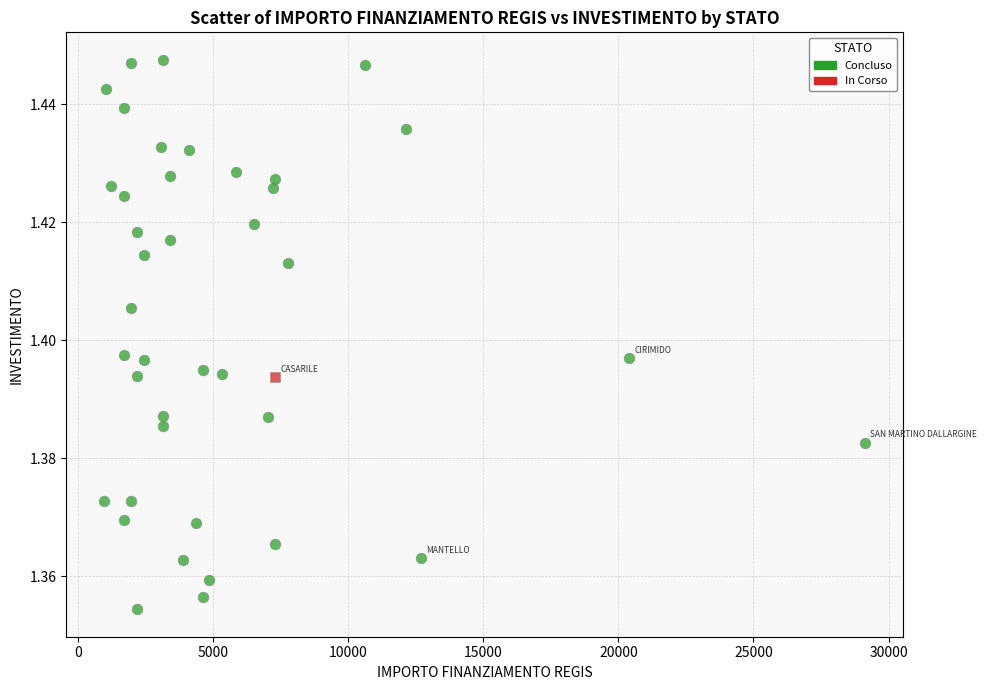

What are all the series names shown in the legend?

Concluso, In Corso